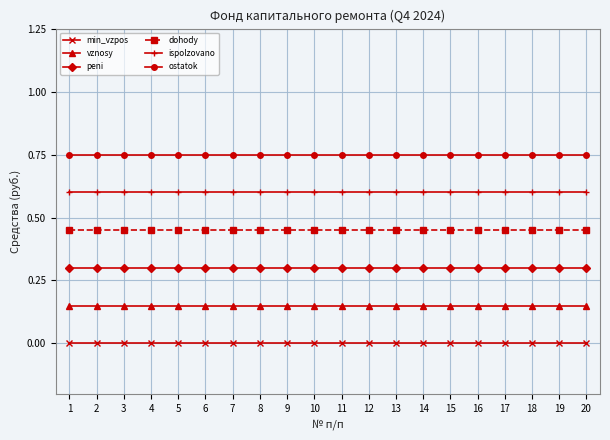

True or false: peni and min_vzpos intersect in this chart.

False